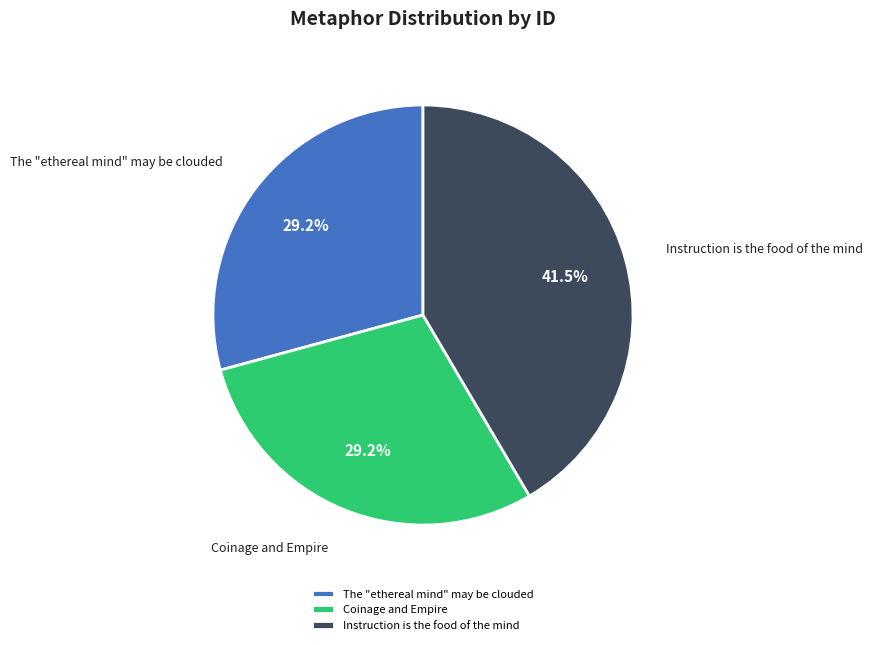

Is The "ethereal mind" may be clouded the majority of the pie?

No